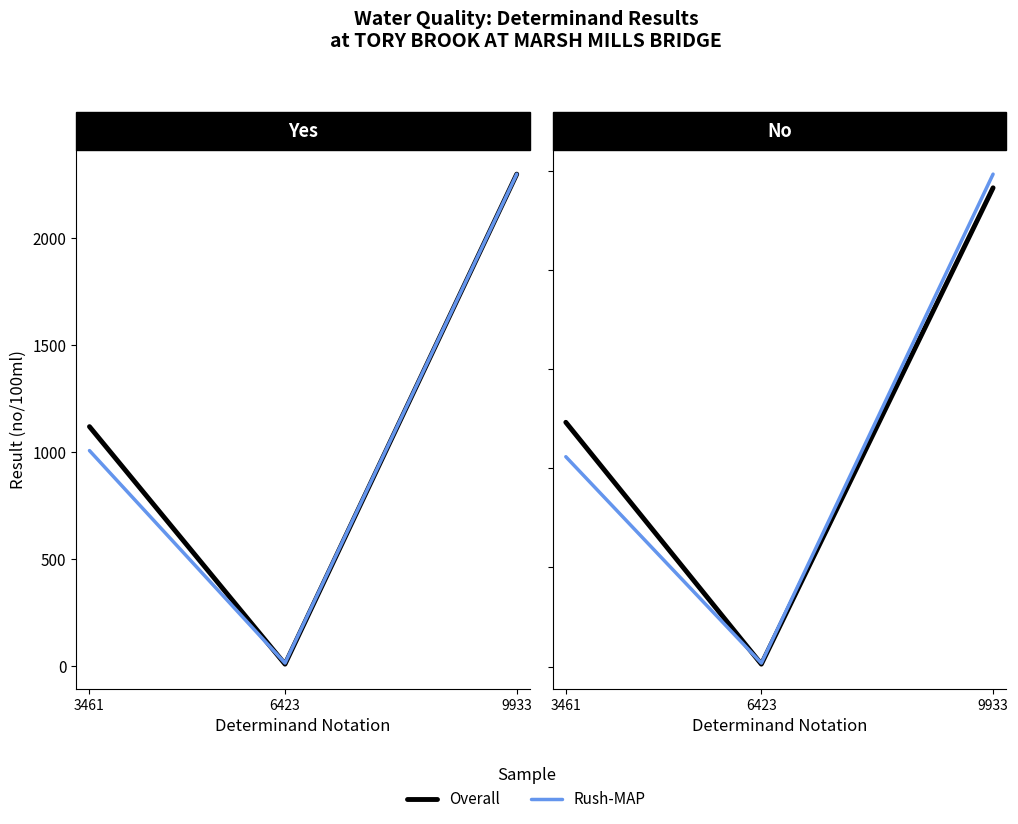

Which has a higher value, 9933 or 6423?

9933